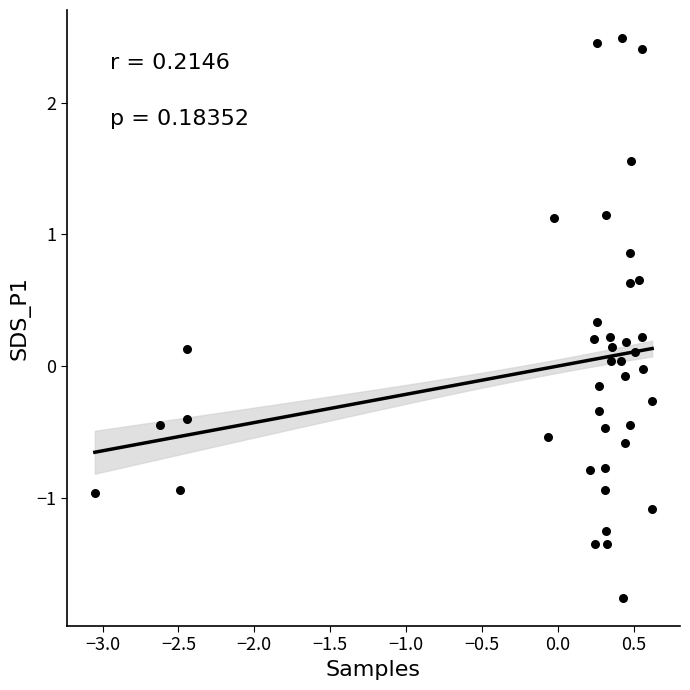

What is the range of Y values (max minus min)?

4.3